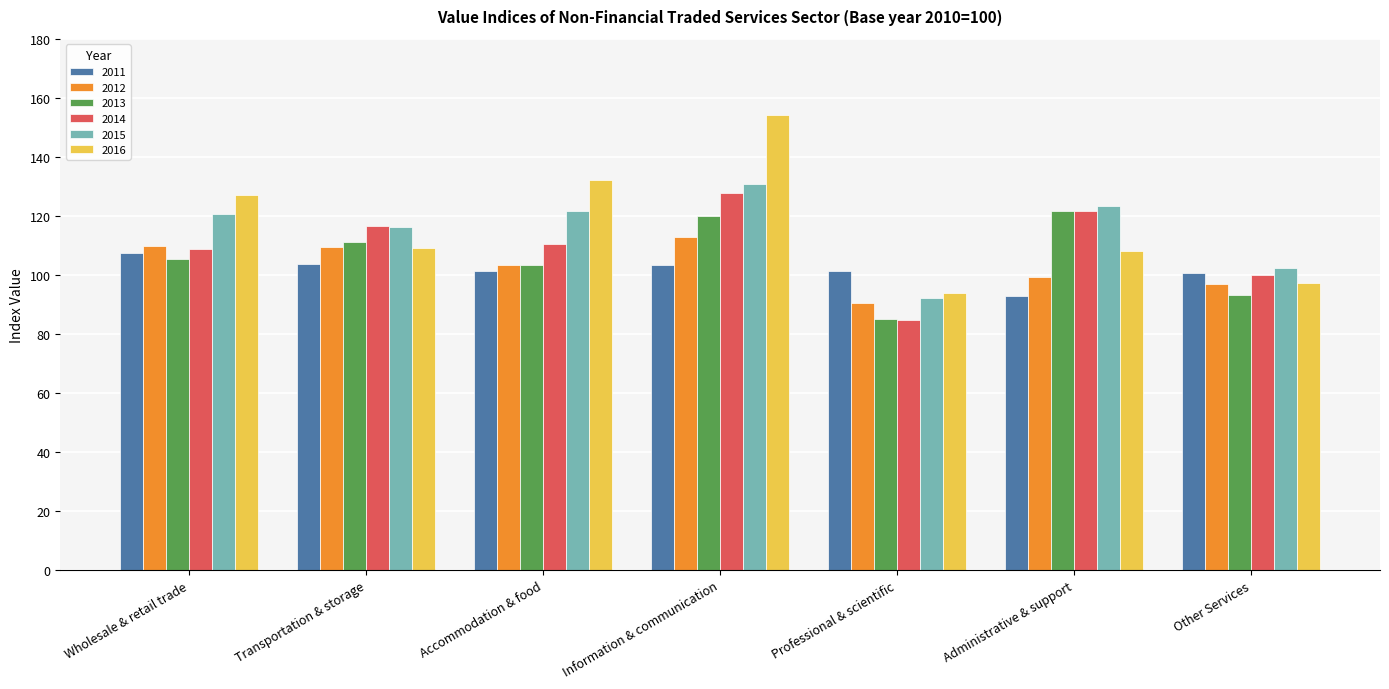

What are all the series names shown in the legend?

2011, 2012, 2013, 2014, 2015, 2016